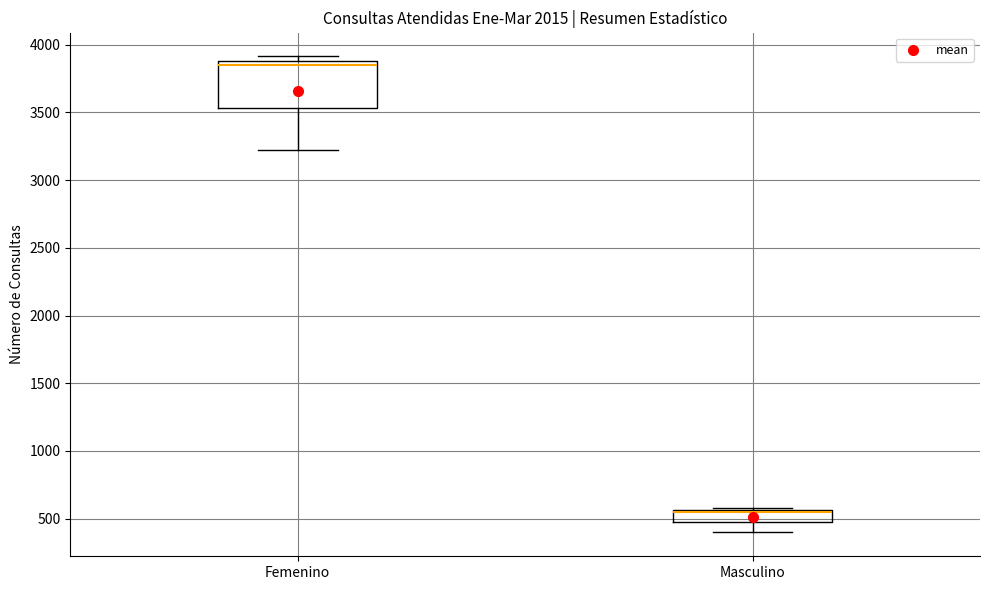

Which box's median line is the lowest?

Masculino